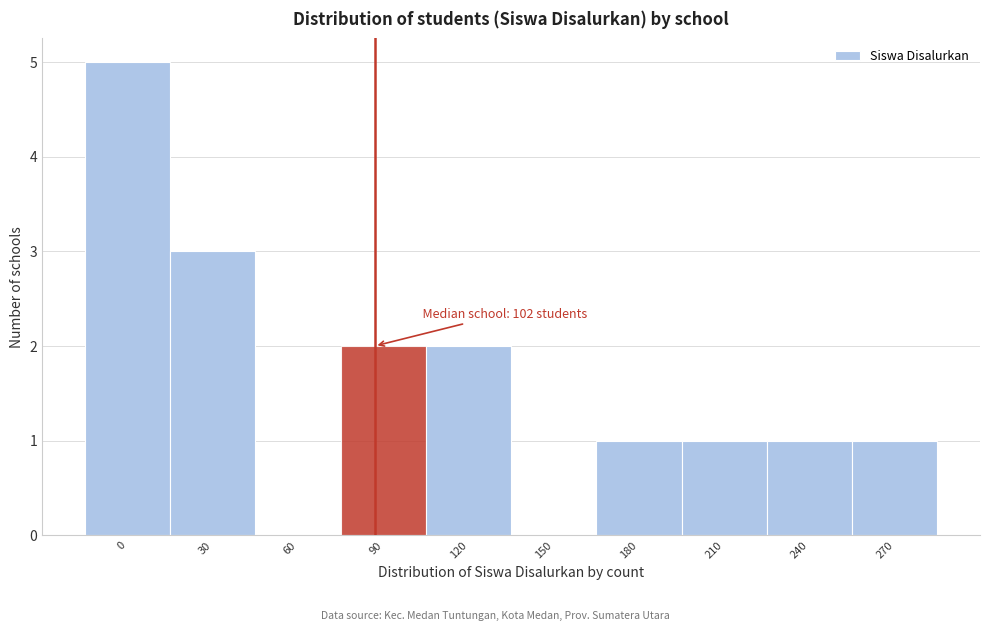

Reading right to left, list all the values displayed in this chart.

270=1	240=1	210=1	180=1	150=0	120=2	90=2	60=0	30=3	0=5